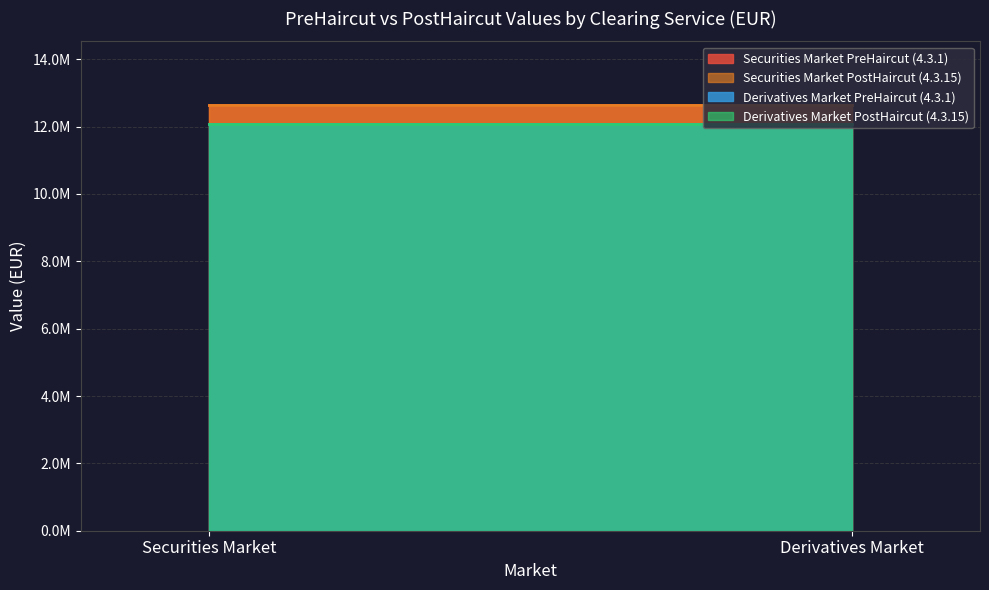

At which label is Securities Market PreHaircut (4.3.1) closest to 12635397?

Securities Market